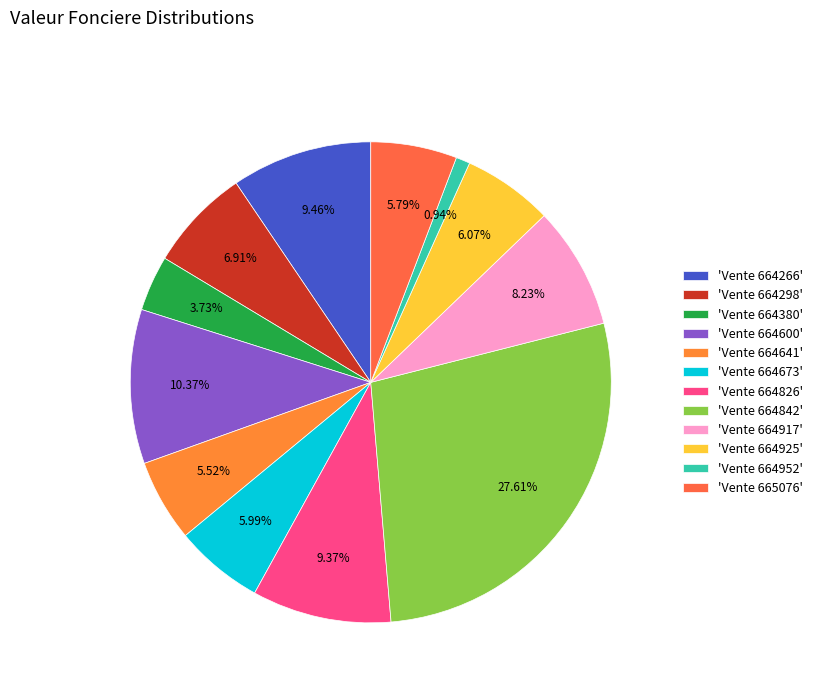

How many slices are in this pie chart?

12